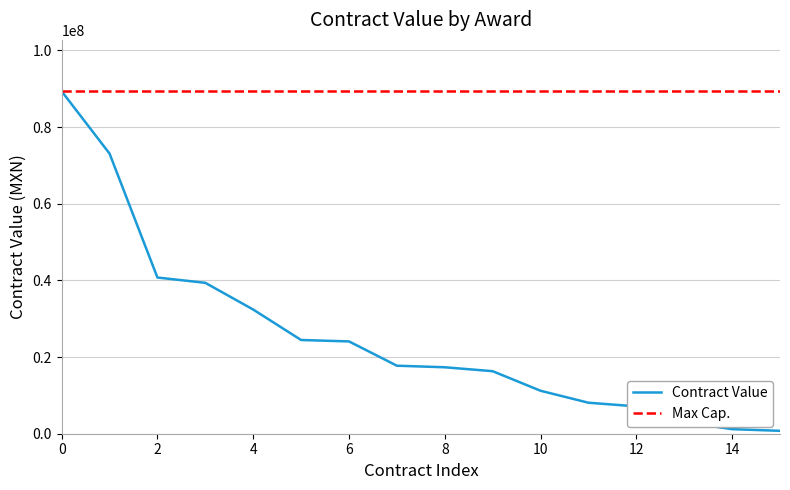

Is this an area chart (filled region under the line)?

No